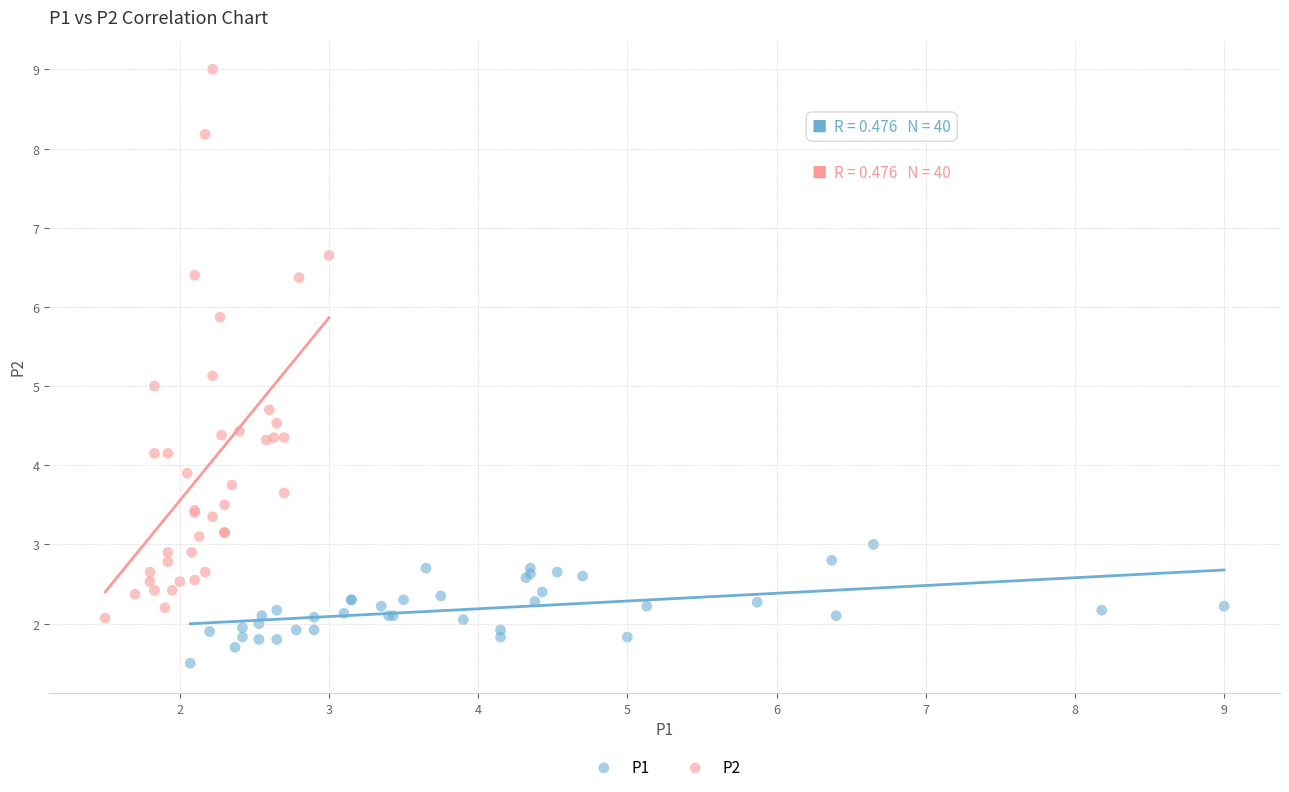

Which series has the widest spread of Y values?

P2